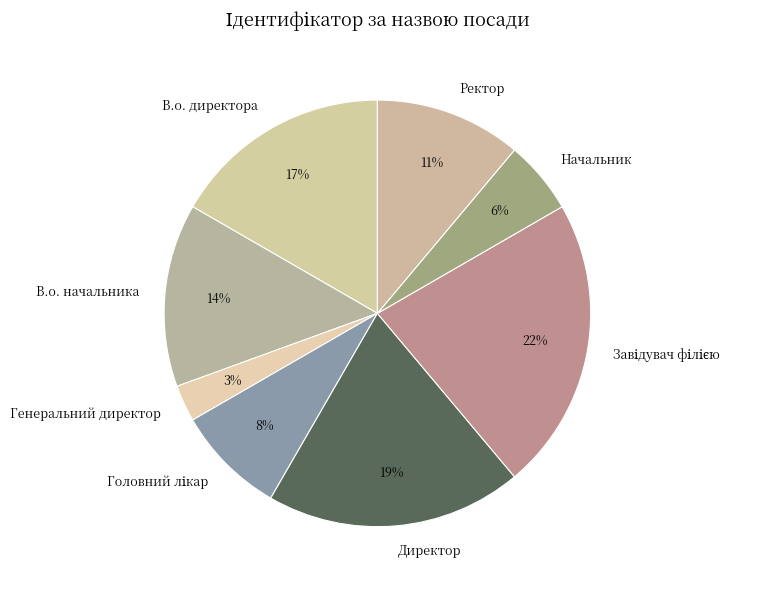

To the nearest percent, what is the average slice percentage?

12%